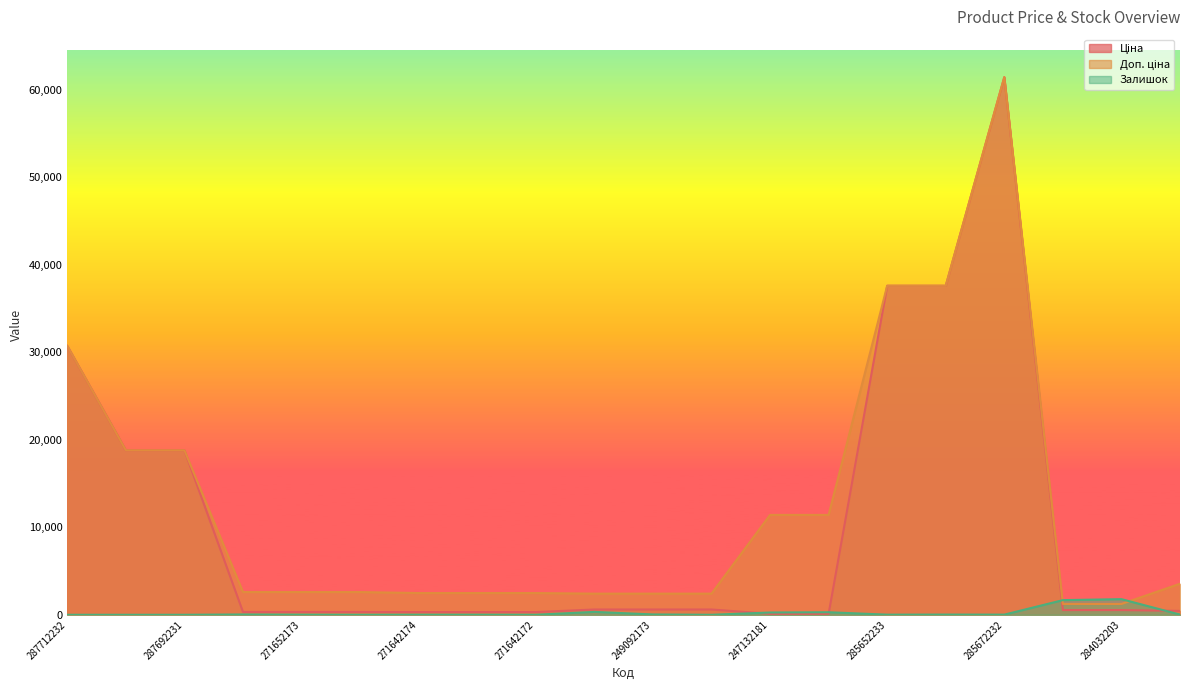

At which category does the chart reach its peak across all series?

285672232